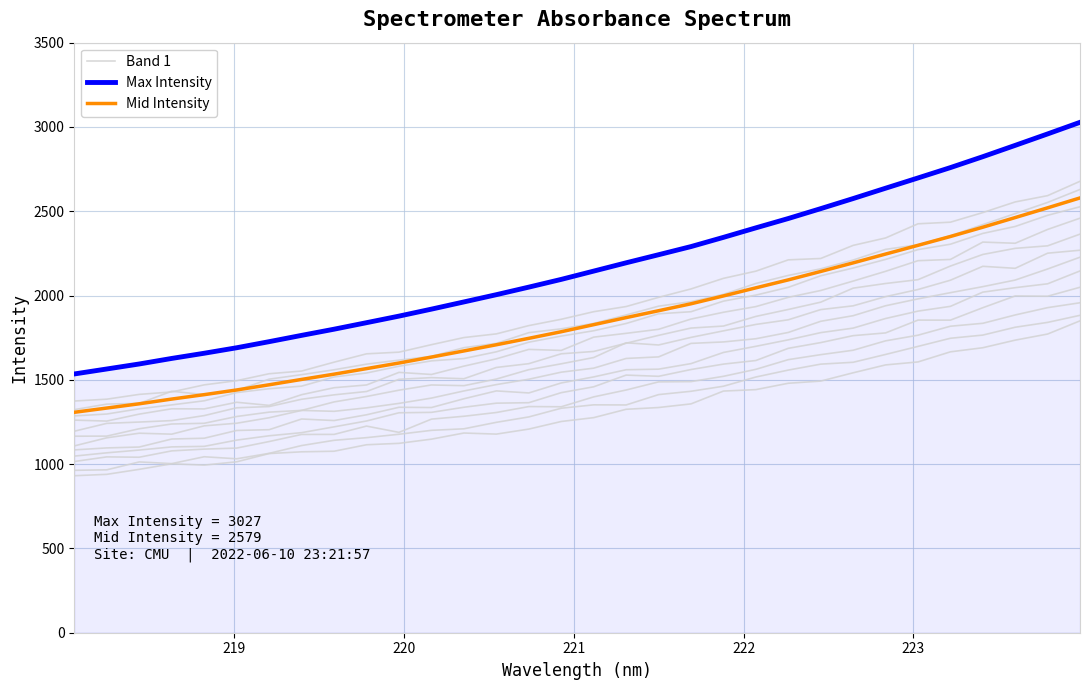

How many values in the Mid Intensity series are below 1827?

16